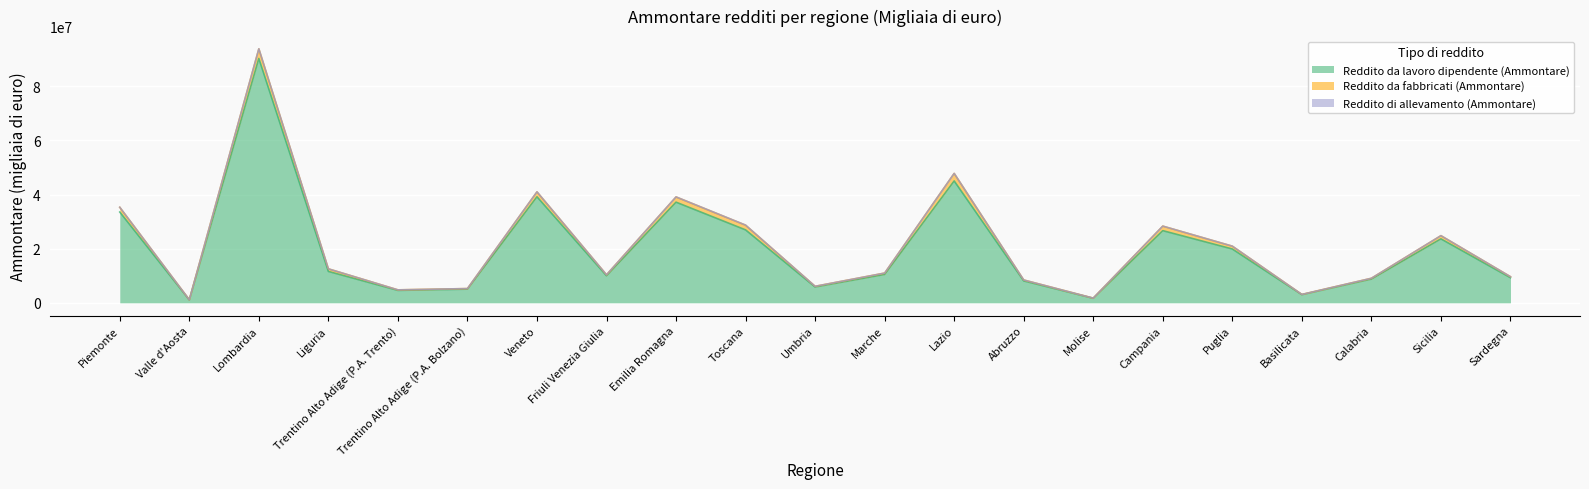

At which category is the sum across all series the highest?

Lombardia